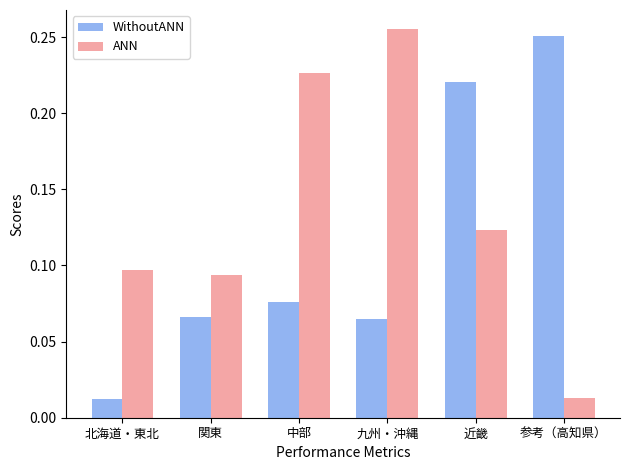

Count the number of data series in this chart.

2